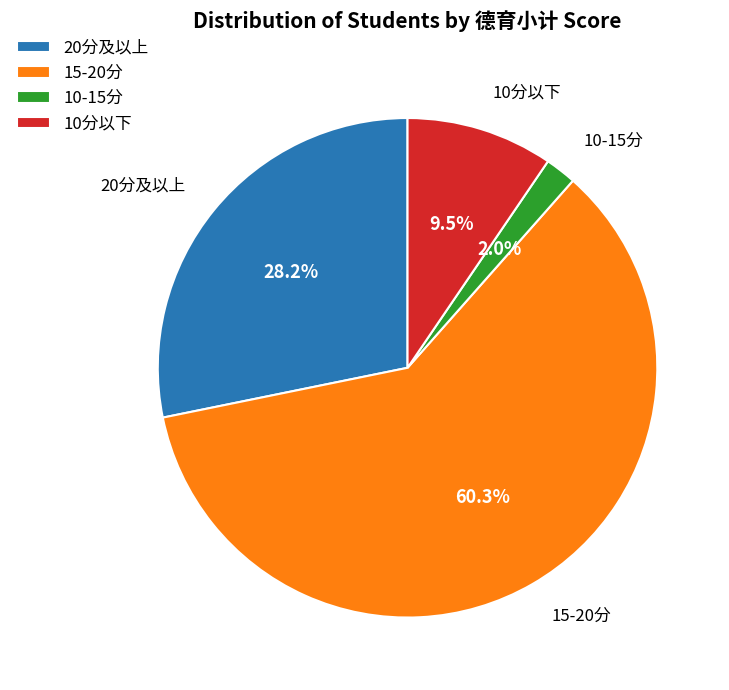

What portion of the pie excludes 20分及以上?

71.8%